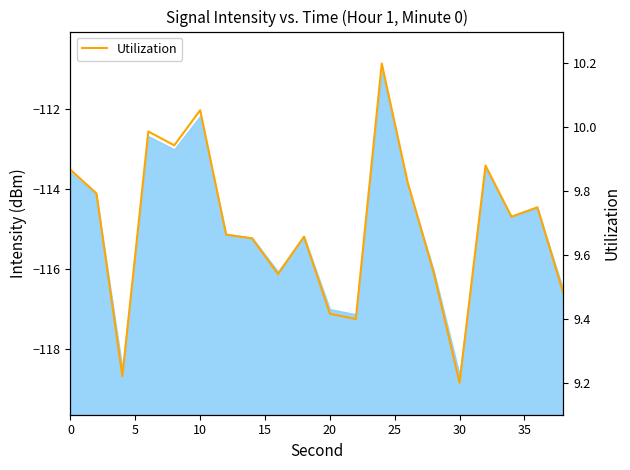

How many series are shown in this chart?

1